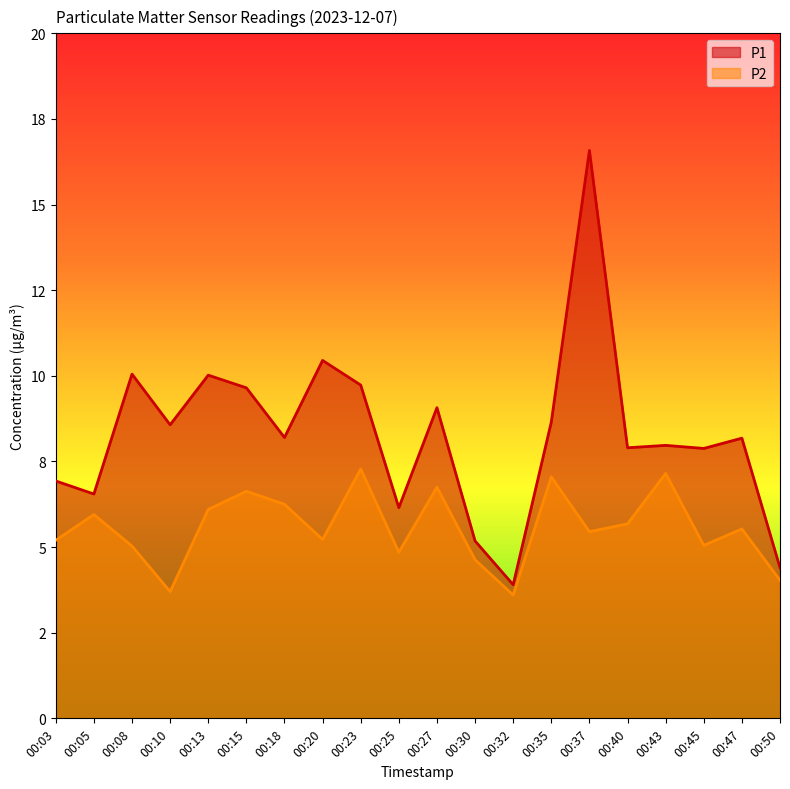

At which label does P2 first exceed 5?

00:03